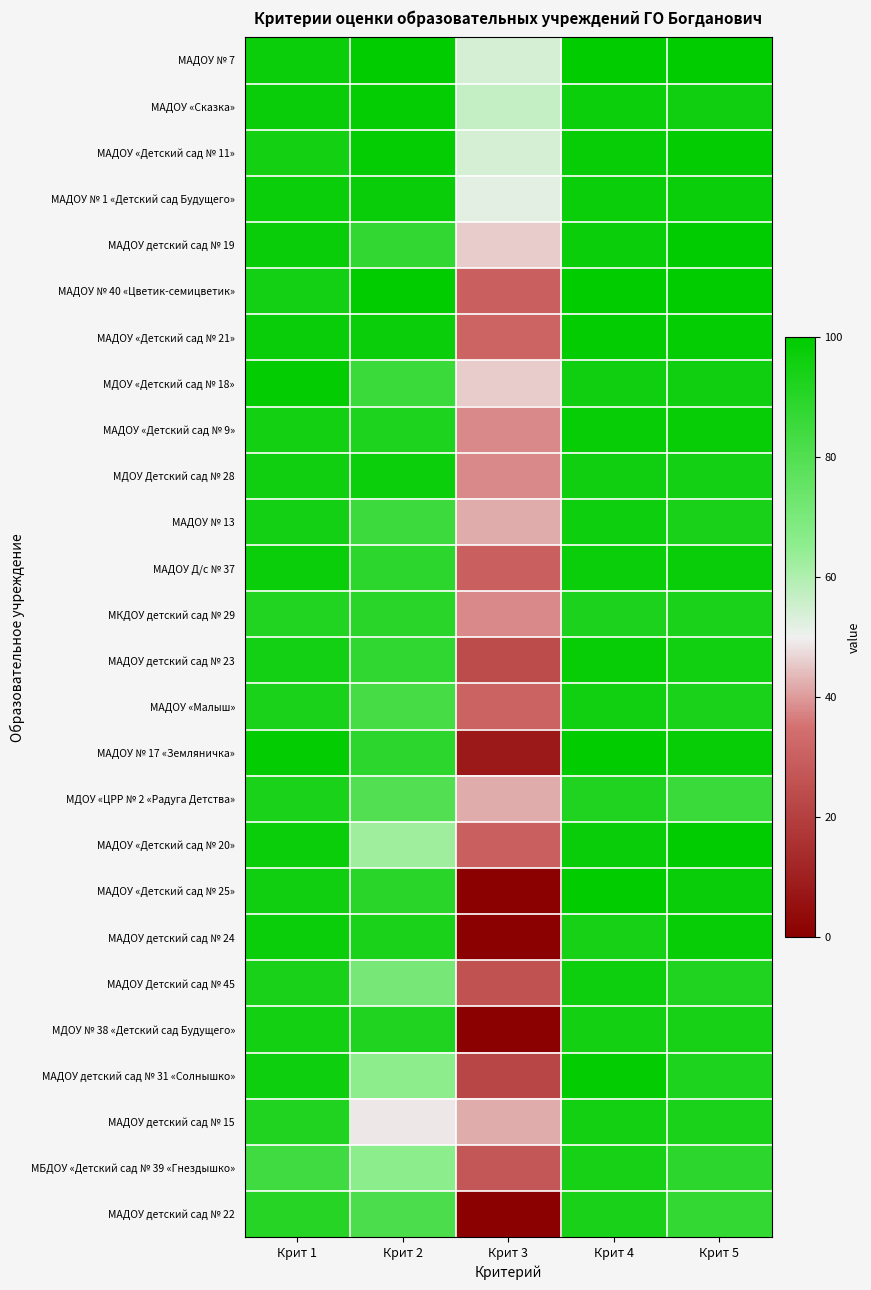

Reading left to right, extract all data points from this chart.

МАДОУ № 7: Крит 1=97.6	Крит 2=100.0	Крит 3=54.1	Крит 4=100.0	Крит 5=100.0
МАДОУ «Сказка»: Крит 1=97.7	Крит 2=98.5	Крит 3=56.7	Крит 4=96.6	Крит 5=95.9
МАДОУ «Детский сад № 11»: Крит 1=95.1	Крит 2=98.5	Крит 3=54.0	Крит 4=98.4	Крит 5=99.0
МАДОУ № 1 «Детский сад Будущего»: Крит 1=97.0	Крит 2=98.0	Крит 3=52.0	Крит 4=97.2	Крит 5=97.6
МАДОУ детский сад № 19: Крит 1=97.9	Крит 2=87.5	Крит 3=46.0	Крит 4=97.6	Крит 5=99.4
МАДОУ № 40 «Цветик-семицветик»: Крит 1=94.9	Крит 2=100.0	Крит 3=30.0	Крит 4=100.0	Крит 5=100.0
МАДОУ «Детский сад № 21»: Крит 1=97.8	Крит 2=97.5	Крит 3=31.5	Крит 4=99.0	Крит 5=98.8
МДОУ «Детский сад № 18»: Крит 1=99.2	Крит 2=85.5	Крит 3=46.0	Крит 4=95.8	Крит 5=95.8
МАДОУ «Детский сад № 9»: Крит 1=95.1	Крит 2=92.5	Крит 3=38.0	Крит 4=98.4	Крит 5=98.2
МДОУ Детский сад № 28: Крит 1=96.0	Крит 2=96.5	Крит 3=38.0	Крит 4=96.0	Крит 5=94.7
МАДОУ № 13: Крит 1=94.9	Крит 2=85.0	Крит 3=42.1	Крит 4=96.2	Крит 5=94.0
МАДОУ Д/с № 37: Крит 1=97.6	Крит 2=89.0	Крит 3=30.0	Крит 4=97.6	Крит 5=97.8
МКДОУ детский сад № 29: Крит 1=91.6	Крит 2=90.0	Крит 3=38.0	Крит 4=92.6	Крит 5=93.5
МАДОУ детский сад № 23: Крит 1=94.7	Крит 2=88.0	Крит 3=24.0	Крит 4=98.4	Крит 5=95.5
МАДОУ «Малыш»: Крит 1=93.3	Крит 2=82.5	Крит 3=31.0	Крит 4=95.4	Крит 5=93.7
МАДОУ № 17 «Земляничка»: Крит 1=99.0	Крит 2=89.0	Крит 3=8.0	Крит 4=100.0	Крит 5=98.4
МДОУ «ЦРР № 2 «Радуга Детства»: Крит 1=93.1	Крит 2=80.0	Крит 3=42.0	Крит 4=91.8	Крит 5=85.5
МАДОУ «Детский сад № 20»: Крит 1=97.1	Крит 2=62.5	Крит 3=30.0	Крит 4=98.0	Крит 5=99.4
МАДОУ «Детский сад № 25»: Крит 1=95.8	Крит 2=90.0	Крит 3=0.0	Крит 4=100.0	Крит 5=98.0
МАДОУ детский сад № 24: Крит 1=97.3	Крит 2=93.5	Крит 3=0.0	Крит 4=94.2	Крит 5=98.2
МАДОУ Детский сад № 45: Крит 1=93.8	Крит 2=71.0	Крит 3=26.1	Крит 4=96.4	Крит 5=92.0
МДОУ № 38 «Детский сад Будущего»: Крит 1=95.0	Крит 2=92.0	Крит 3=0.0	Крит 4=95.2	Крит 5=94.3
МАДОУ детский сад № 31 «Солнышко»: Крит 1=96.4	Крит 2=65.5	Крит 3=22.0	Крит 4=99.2	Крит 5=92.2
МАДОУ детский сад № 15: Крит 1=91.9	Крит 2=49.0	Крит 3=42.1	Крит 4=95.2	Крит 5=93.0
МБДОУ «Детский сад № 39 «Гнездышко»: Крит 1=84.2	Крит 2=66.0	Крит 3=27.3	Крит 4=94.4	Крит 5=88.9
МАДОУ детский сад № 22: Крит 1=90.7	Крит 2=81.5	Крит 3=0.0	Крит 4=94.0	Крит 5=87.4